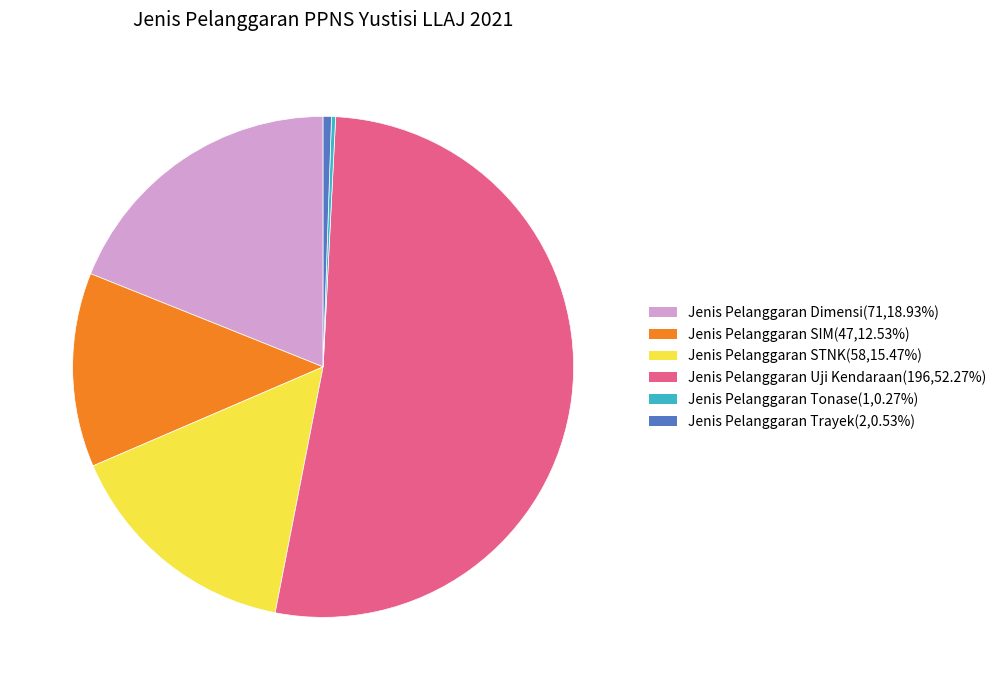

What is the majority slice?

Jenis Pelanggaran Uji Kendaraan